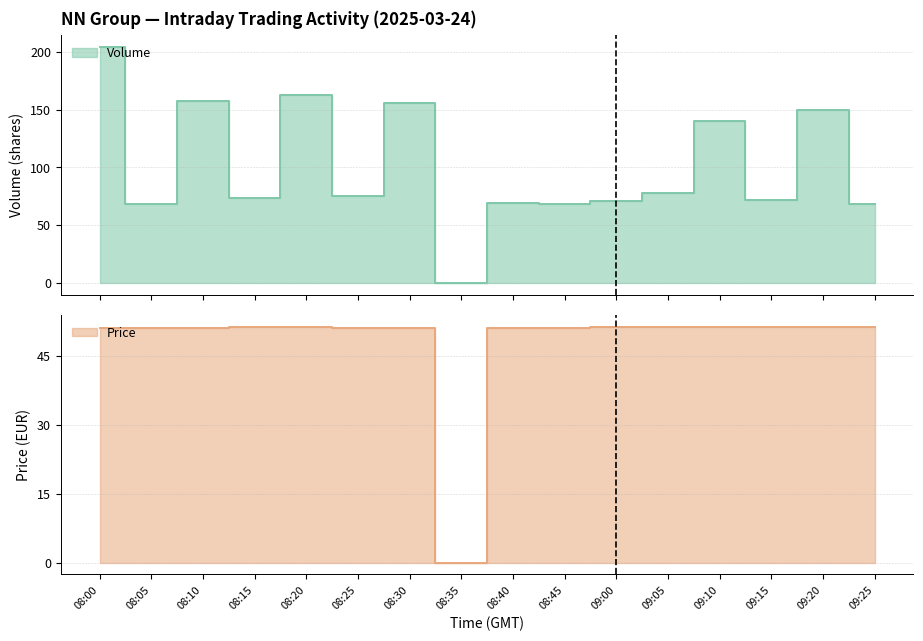

What is the sum of all Volume values?

1612.0